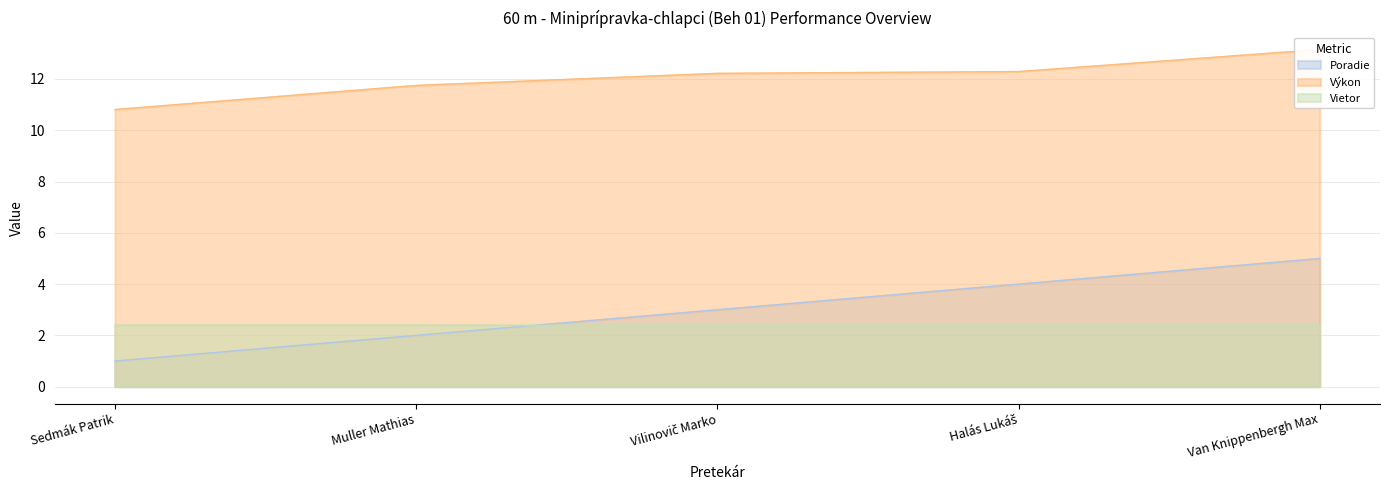

Which series has the widest spread of values?

Poradie